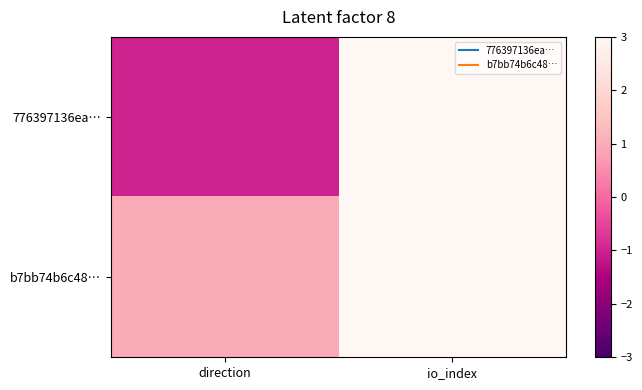

Reading left to right, transcribe all the data shown in this chart.

776397136ea…: direction=-1	io_index=191
b7bb74b6c48…: direction=1	io_index=17